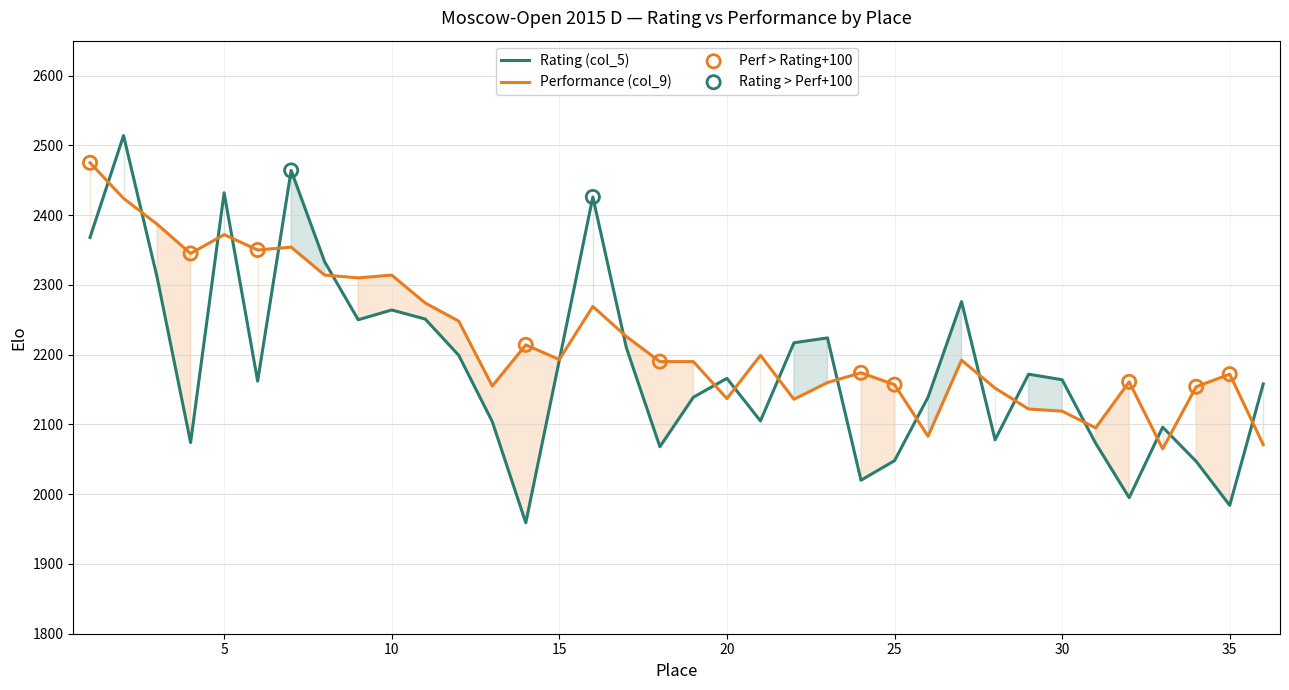

What are all the series names shown in the legend?

Rating (col_5), Performance (col_9)